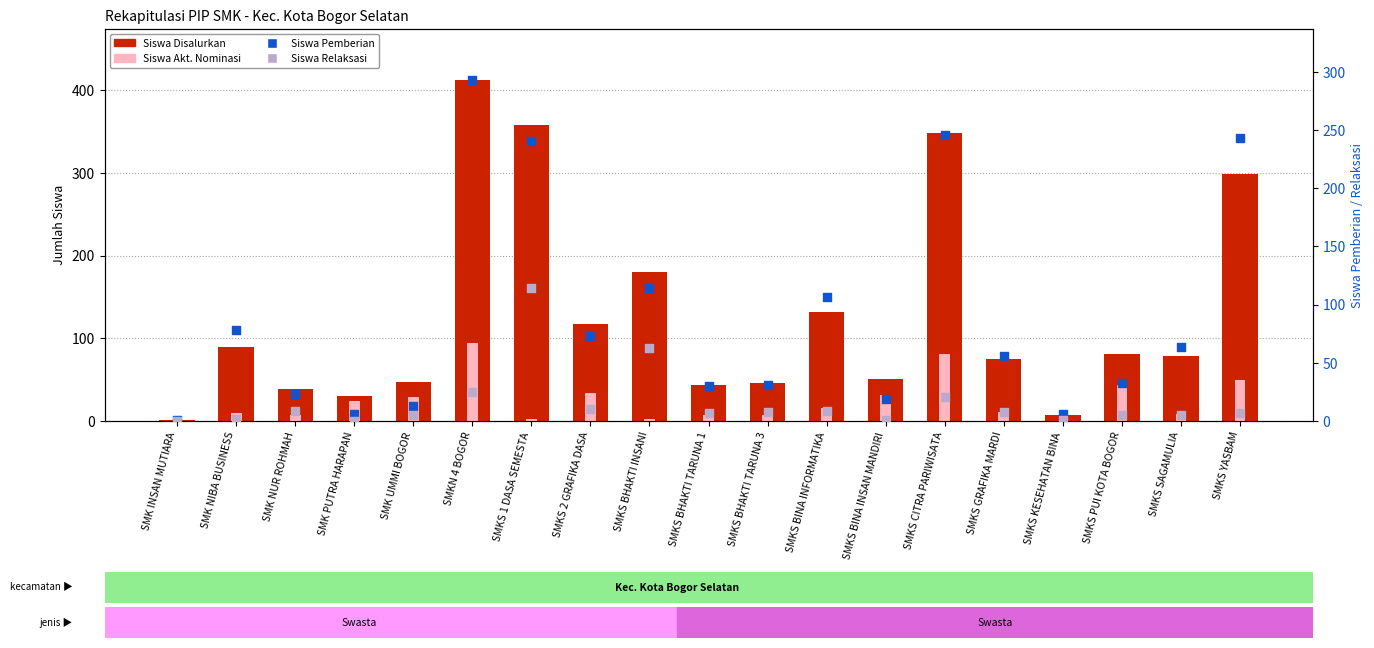

What are all the series names shown in the legend?

Siswa Disalurkan, Siswa Akt. Nominasi, Siswa Pemberian, Siswa Relaksasi